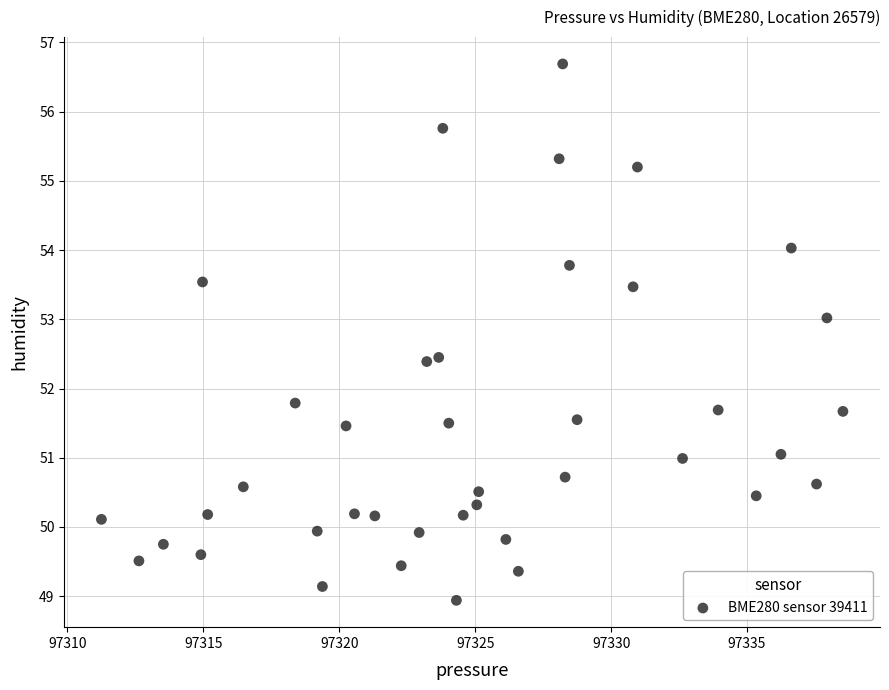

What Y value in the scatter plot is closest to 52?

51.8